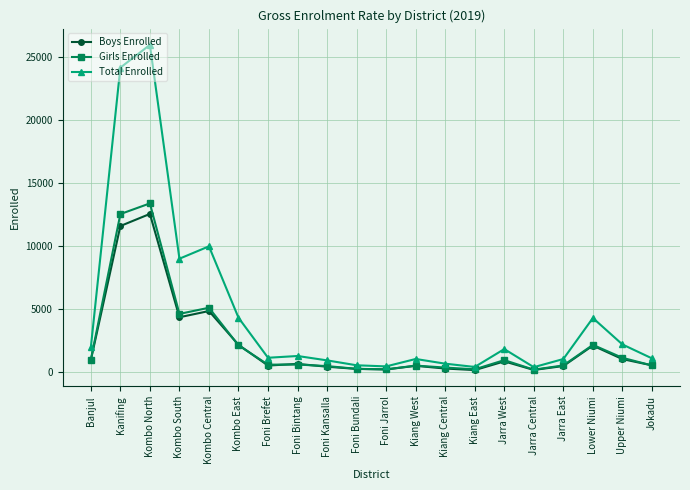

At which category is the sum across all series the highest?

Kombo North